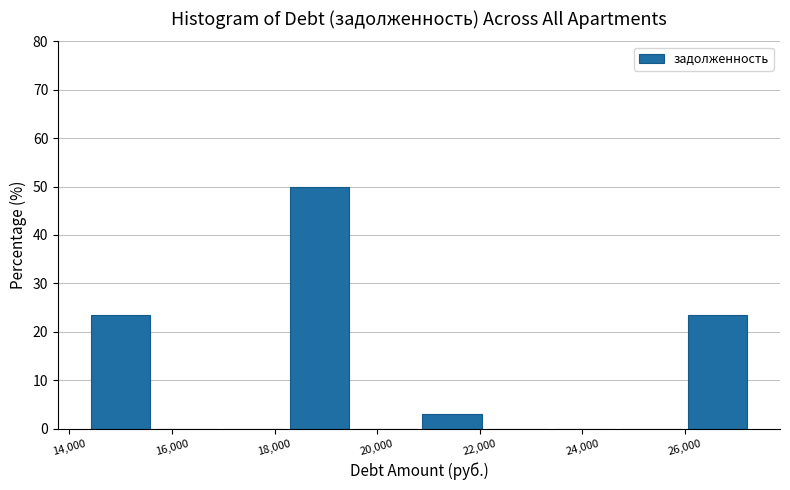

Which range on the x-axis has the tallest bar?

18200 to 19600